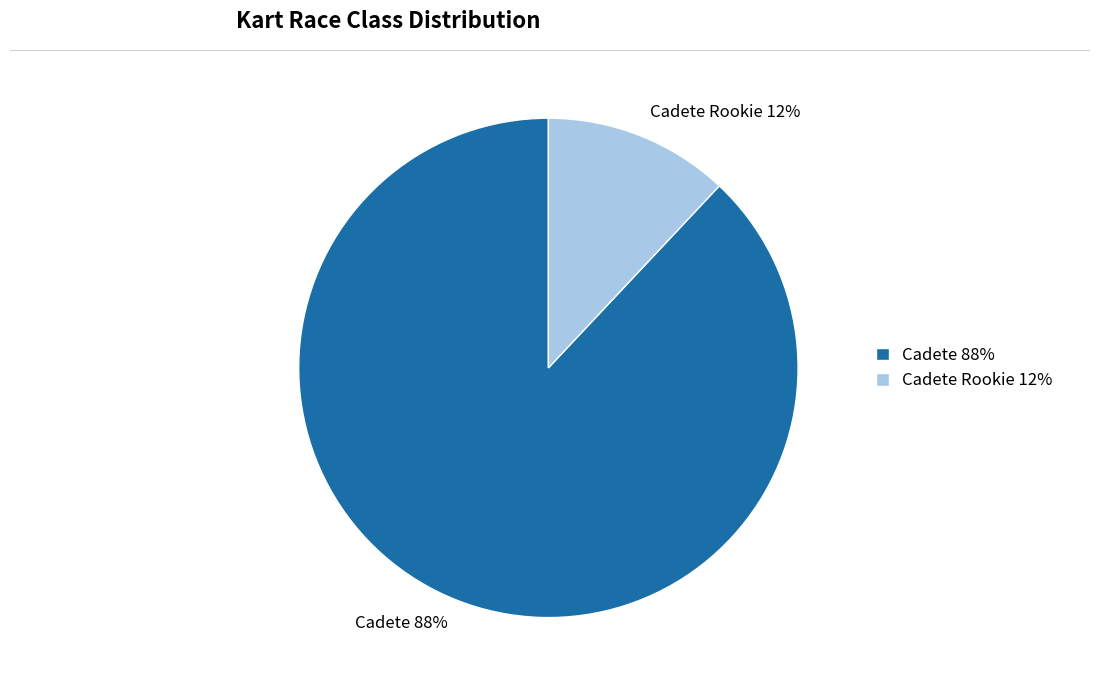

The Cadete 88% slice represents 75% of the pie. True or false?

False